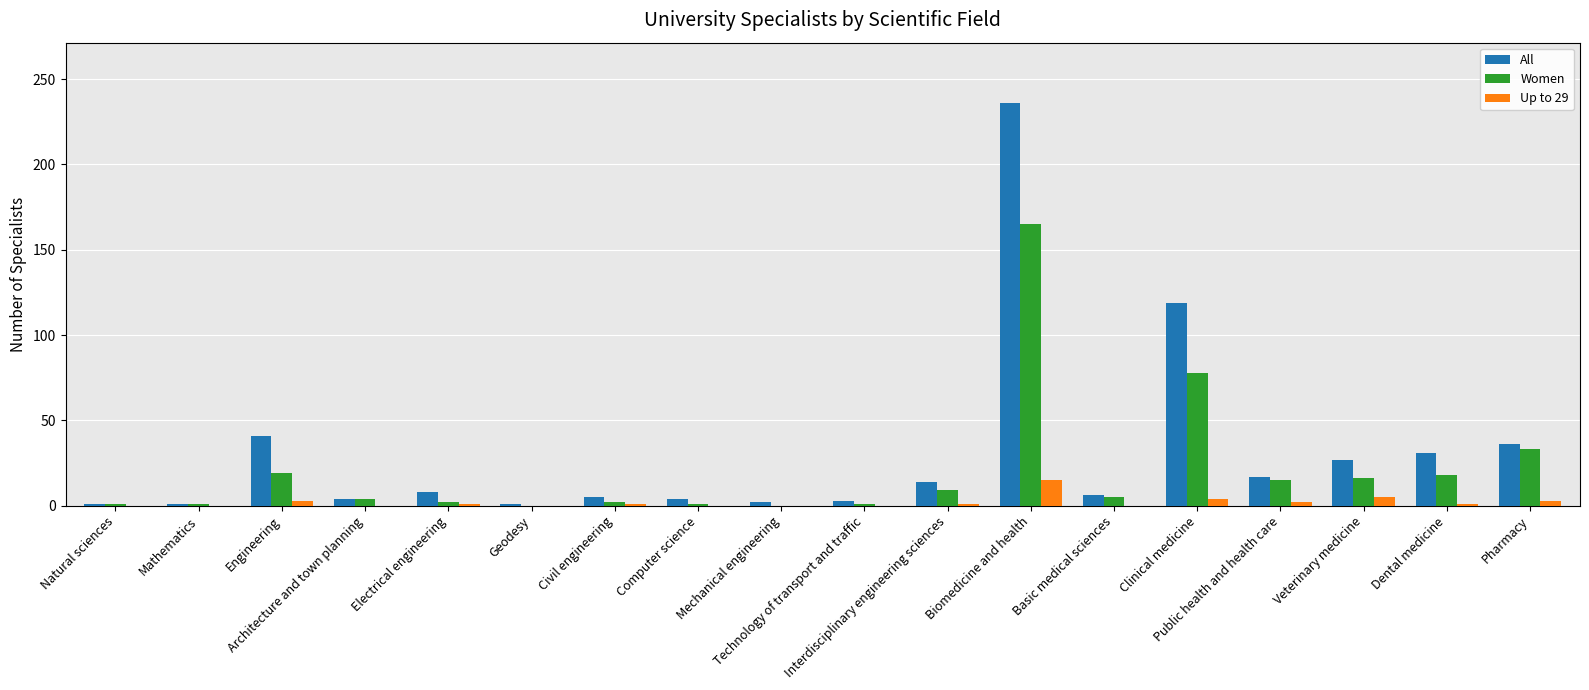

Count the number of data series in this chart.

3